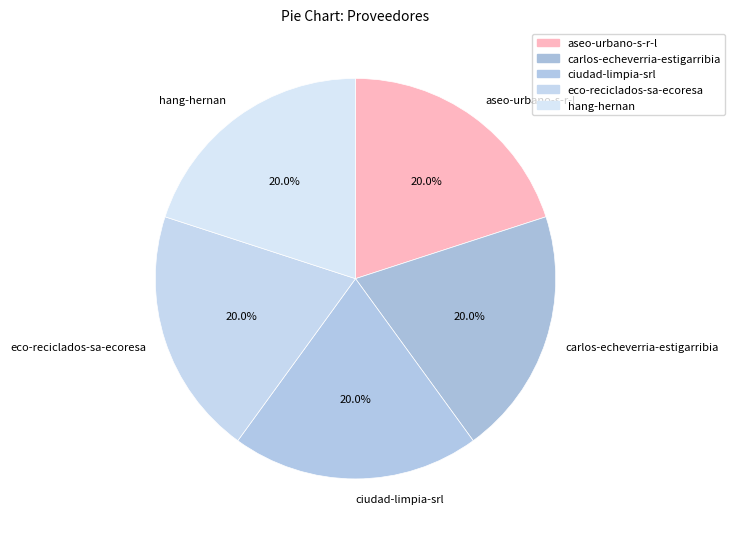

How many segments does this pie chart have?

5